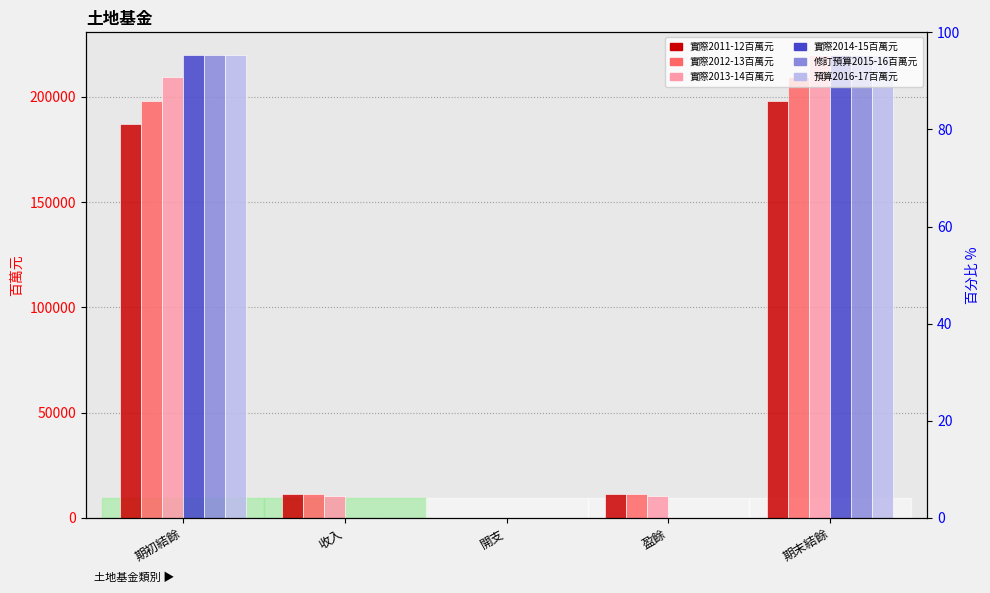

What is the sum of the 實際2013-14百萬元 values at 開支 and 盈餘?

10464